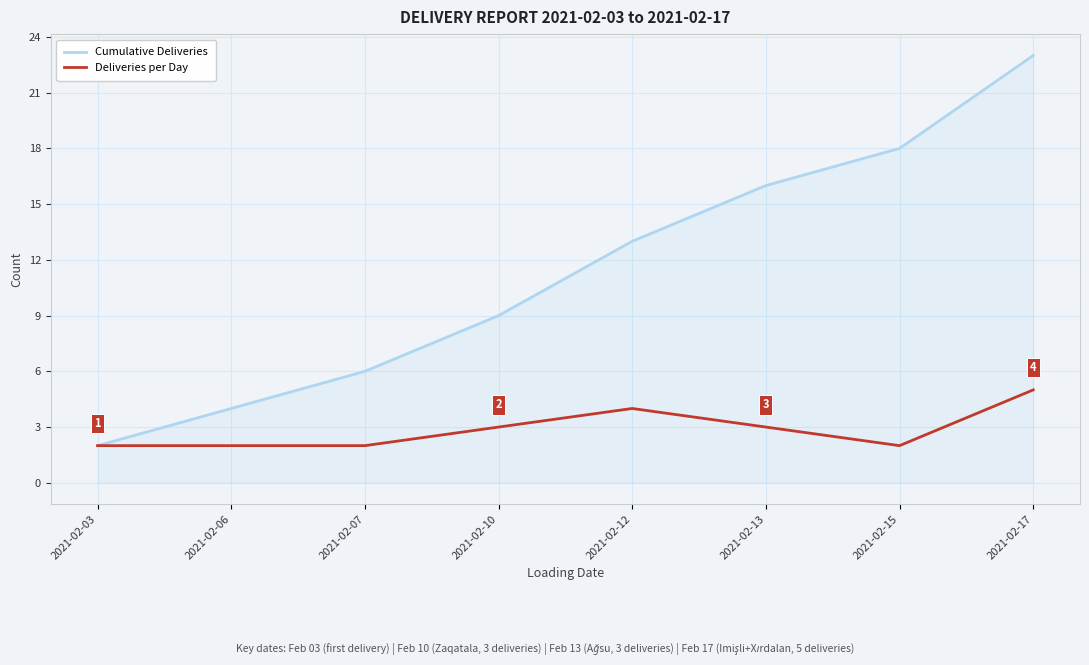

How many distinct data groups are displayed?

2